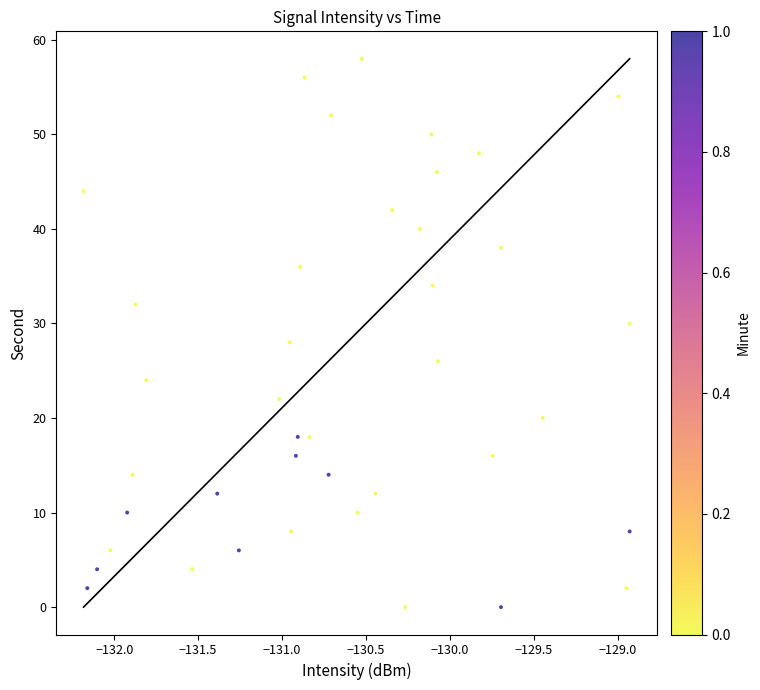

What is the range of Y values (max minus min)?

58